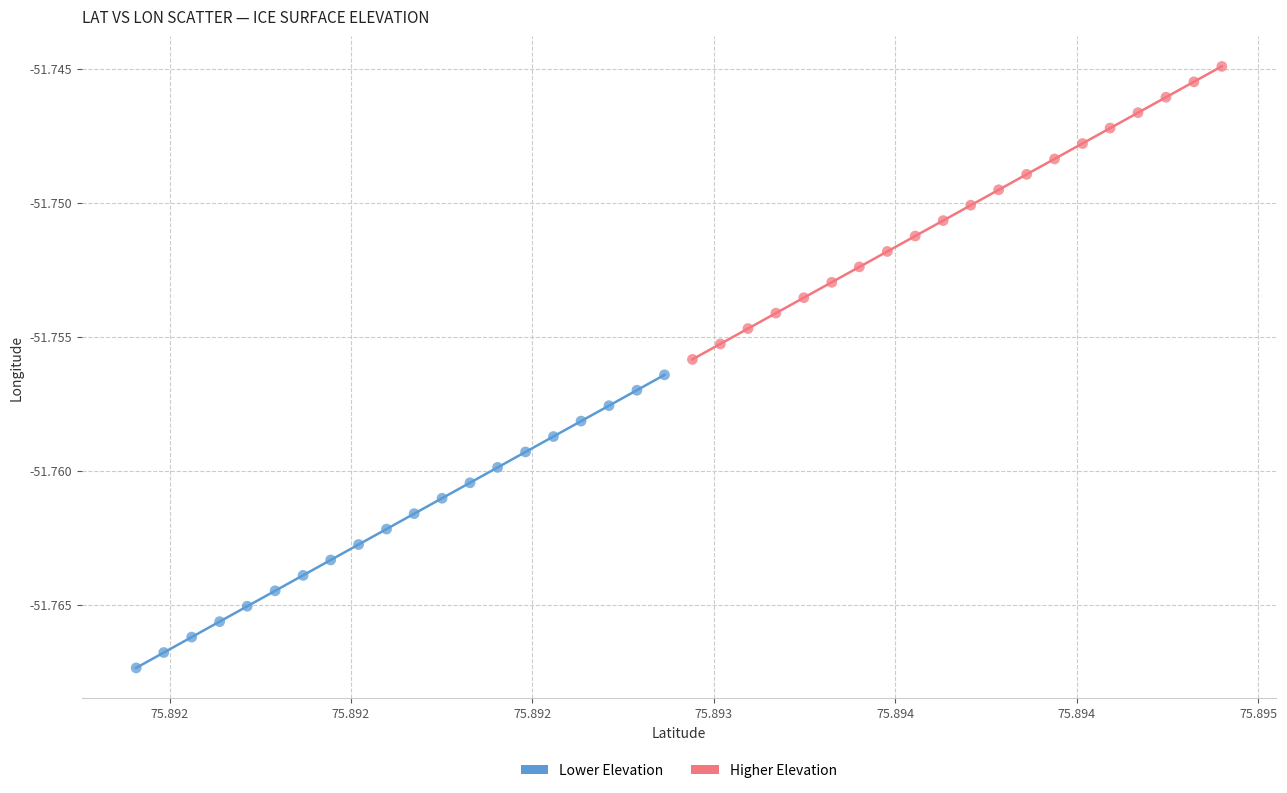

Which series reaches the minimum Y coordinate?

Lower Elevation